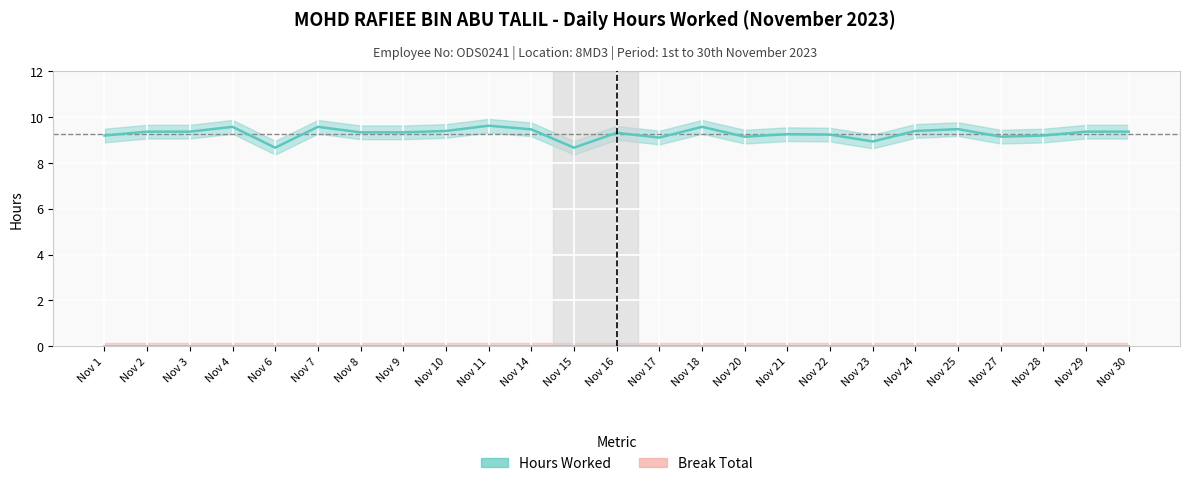

At how many categories does at least one series exceed 7?

25